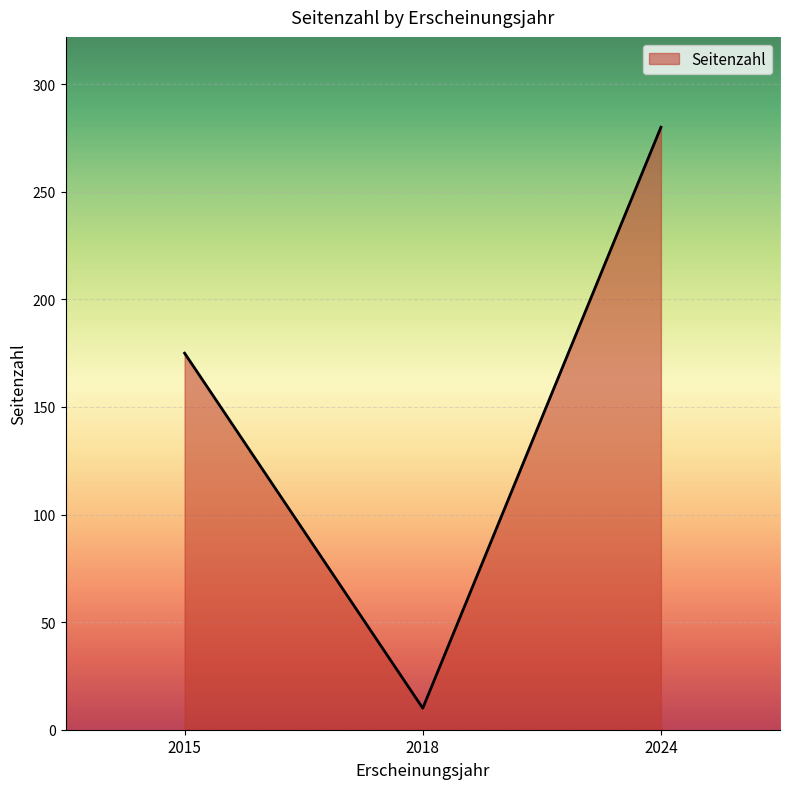

True or false: the data shows 265 at 2015.

False